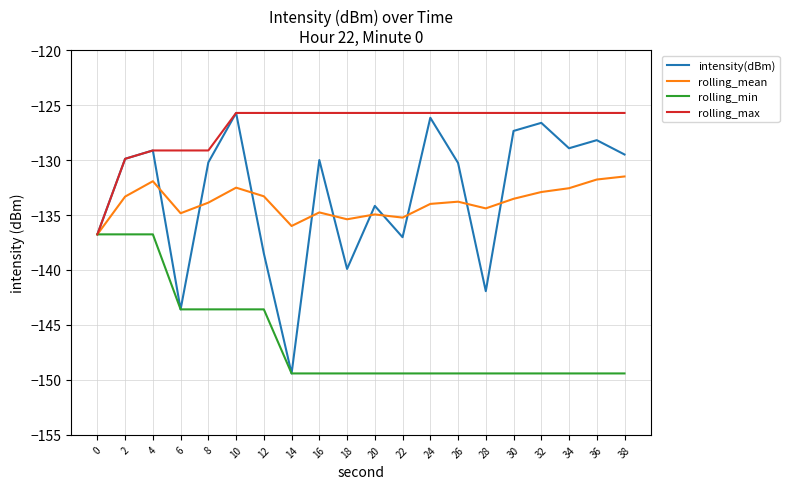

What is the sum of the rolling_min values at 0 and 38?

-286.2